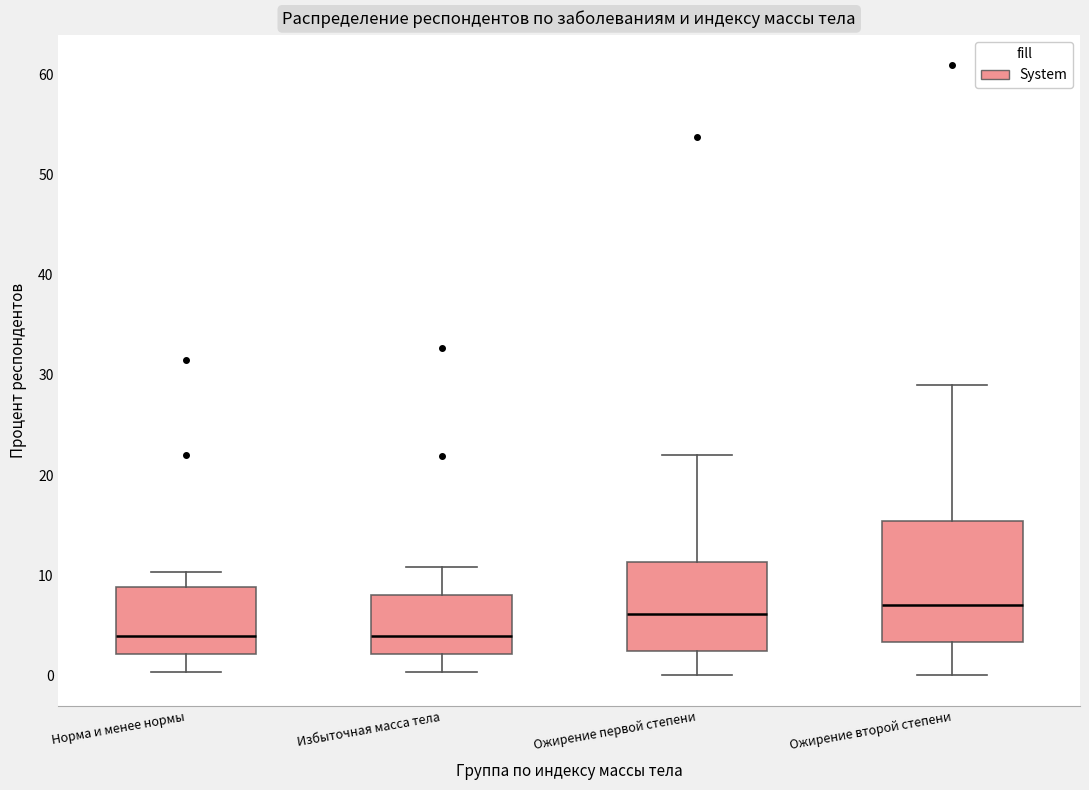

Where does the upper whisker of the box for Ожирение второй степени end on the y-axis? The values are not printed on the chart, so give them approximately, as read against the axis.

29